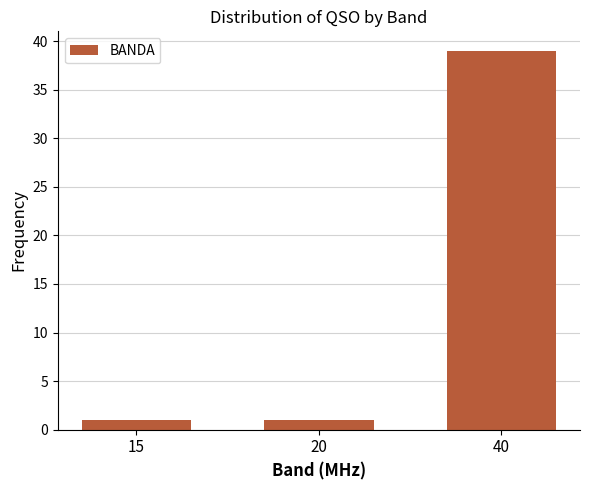

Reading left to right, what are all the values shown in this chart?

1	1	39